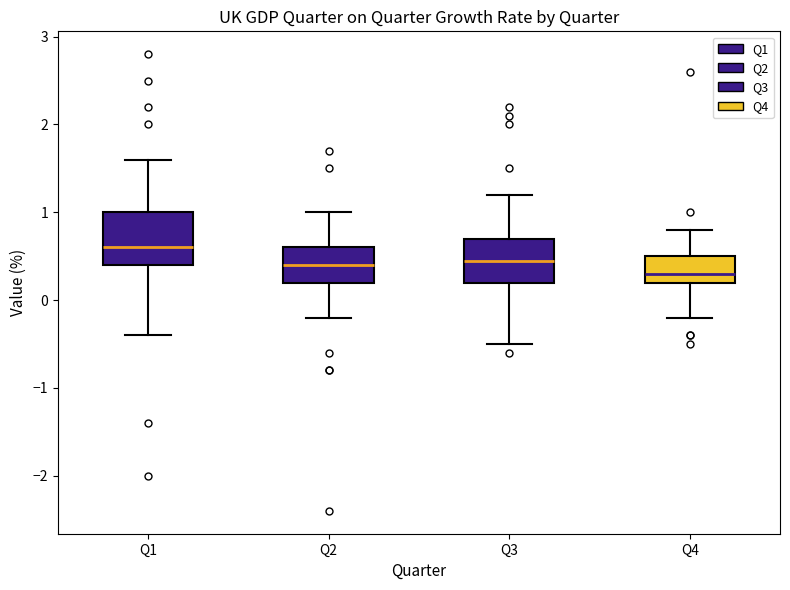

Comparing the boxes themselves (not the whiskers), which one is the tallest?

Q1